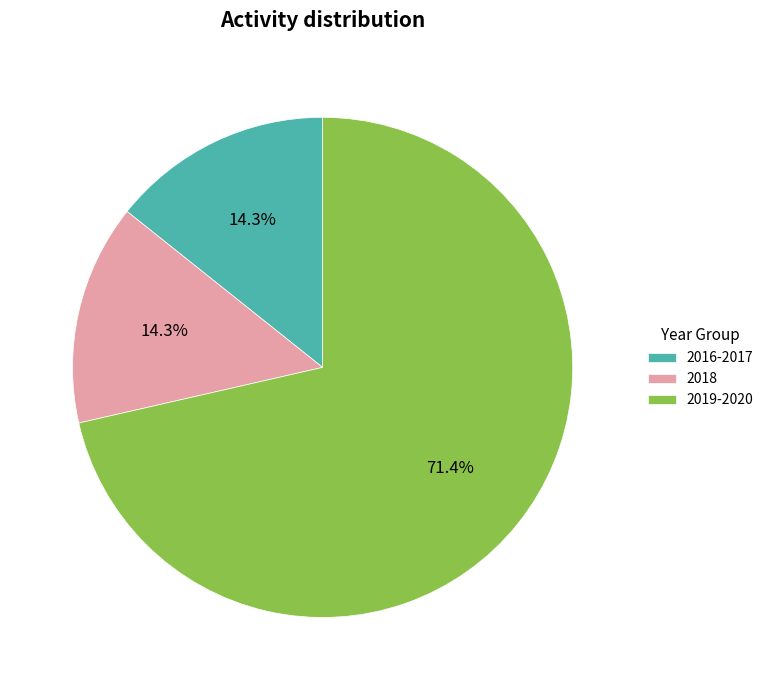

How much of the chart is everything except 2018?

85.7%